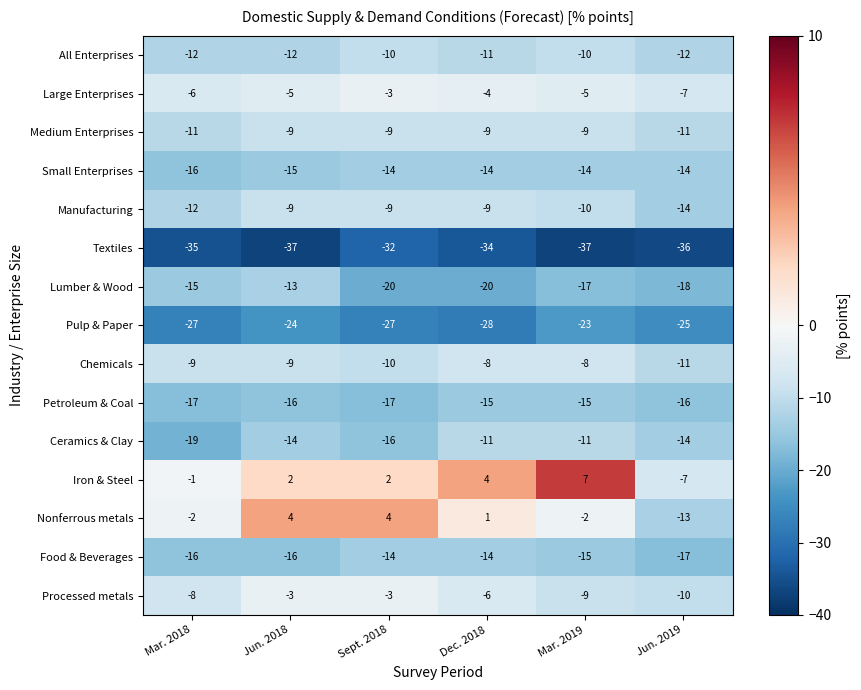

What is the greatest value displayed?

7